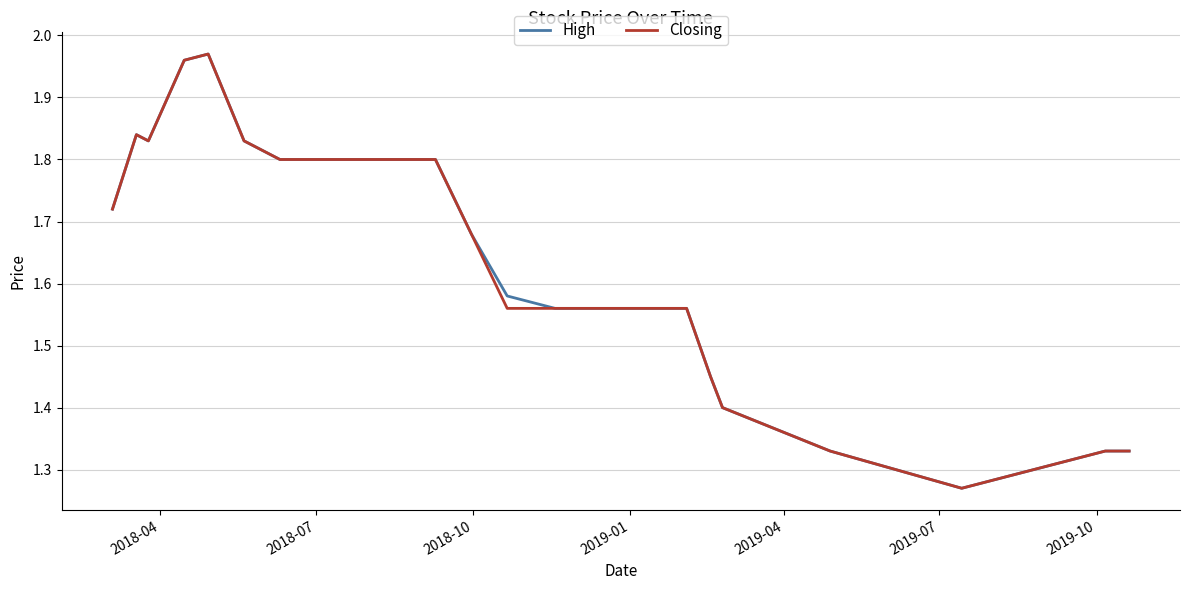

Does the chart have visible grid lines?

Yes